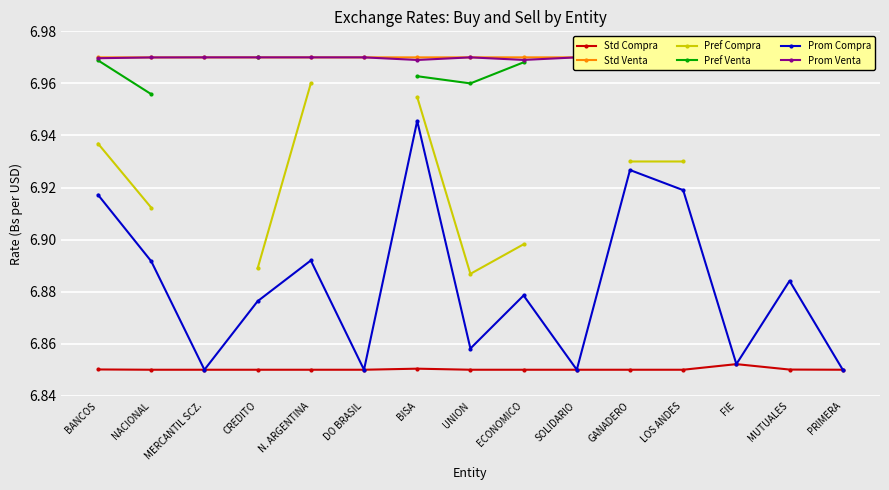

True or false: Pref Venta and Prom Venta cross at least once.

False